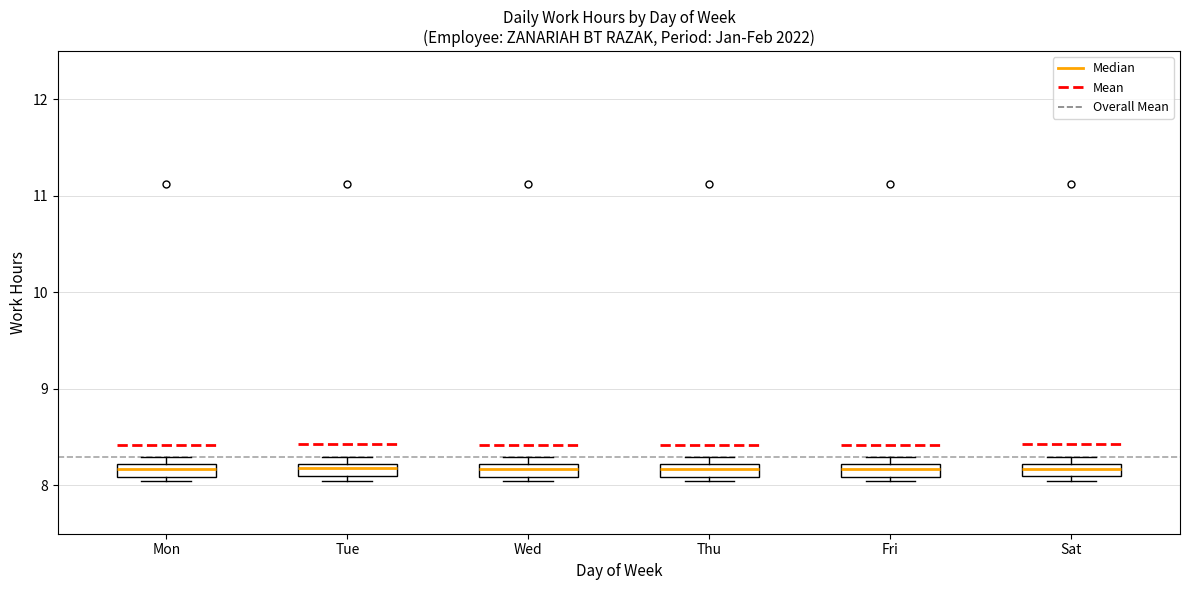

Where is the upper edge of the box for Fri on the y-axis? The values are not printed on the chart, so give them approximately, as read against the axis.

8.2